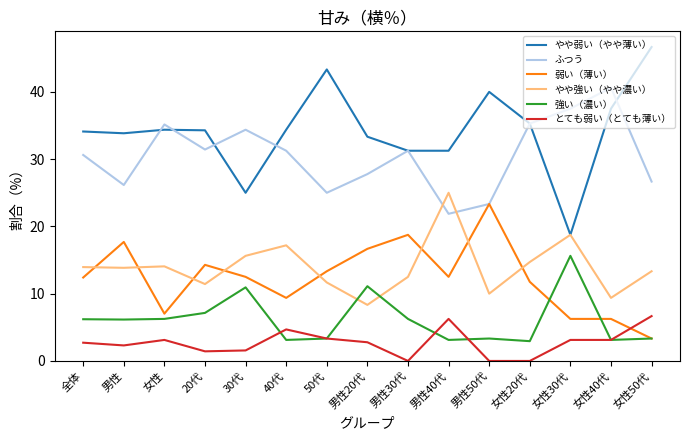

Read the とても弱い（とても薄い） value at 女性50代.

6.7